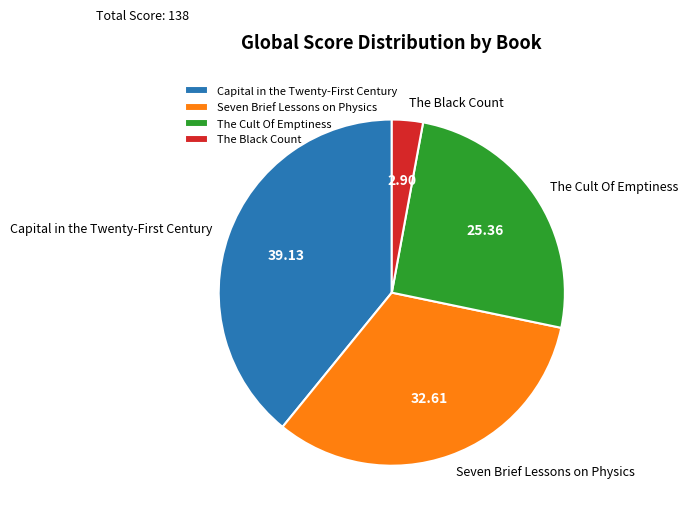

Which has a higher value, The Cult Of Emptiness or The Black Count?

The Cult Of Emptiness